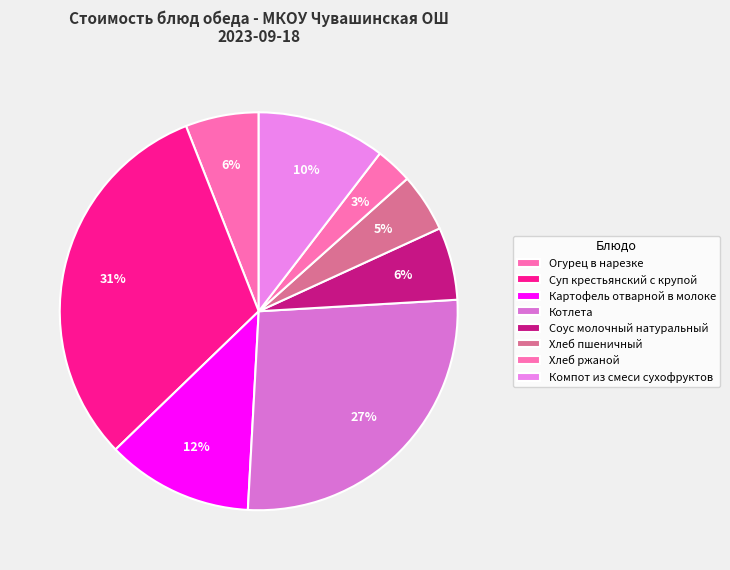

How many segments does this pie chart have?

8